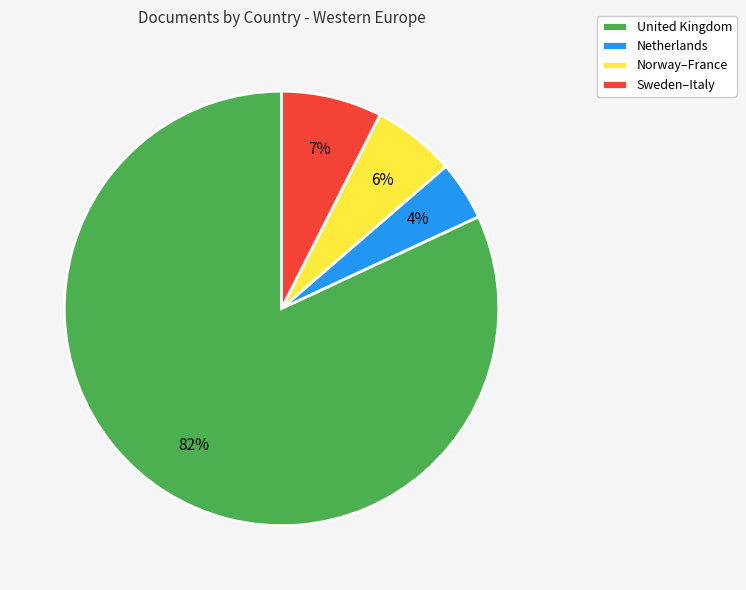

Between United Kingdom and Norway–France, which is larger?

United Kingdom